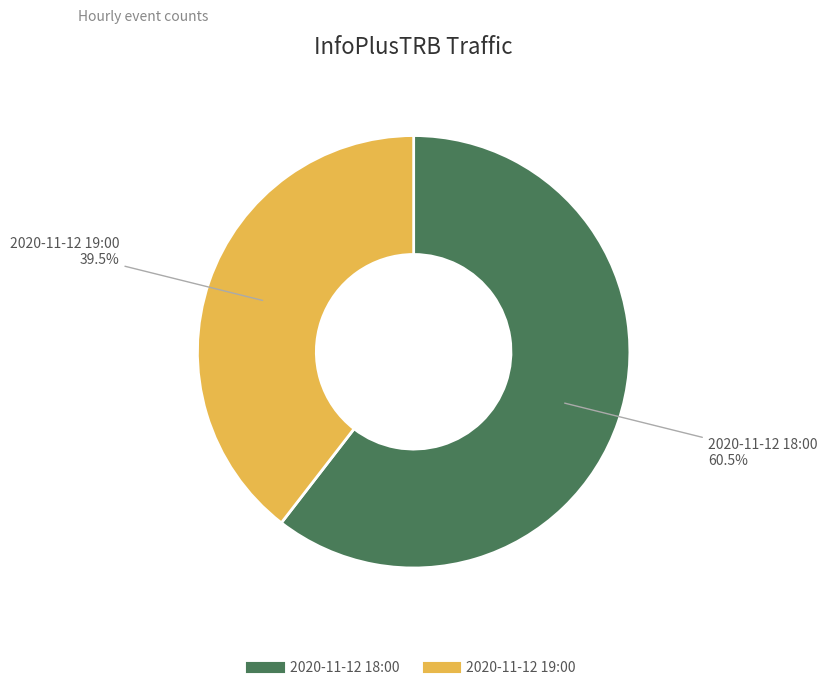

To the nearest percent, what is the combined percentage of 2020-11-12 19:00 and 2020-11-12 18:00?

100%